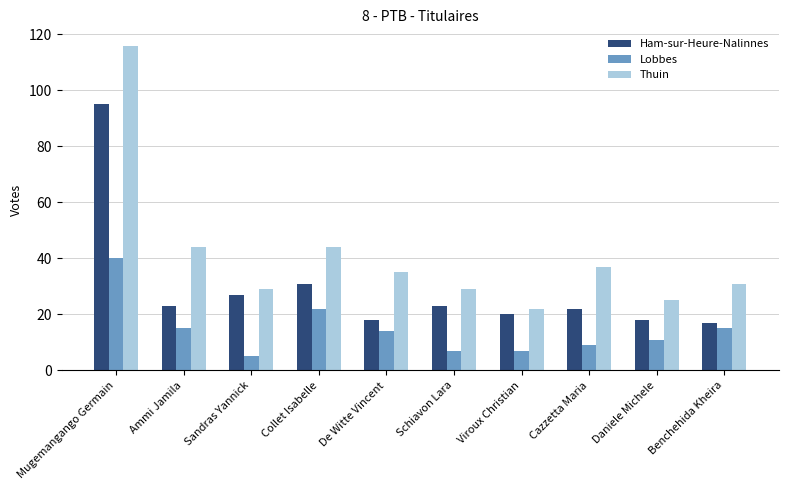

How many groups of bars are there?

10